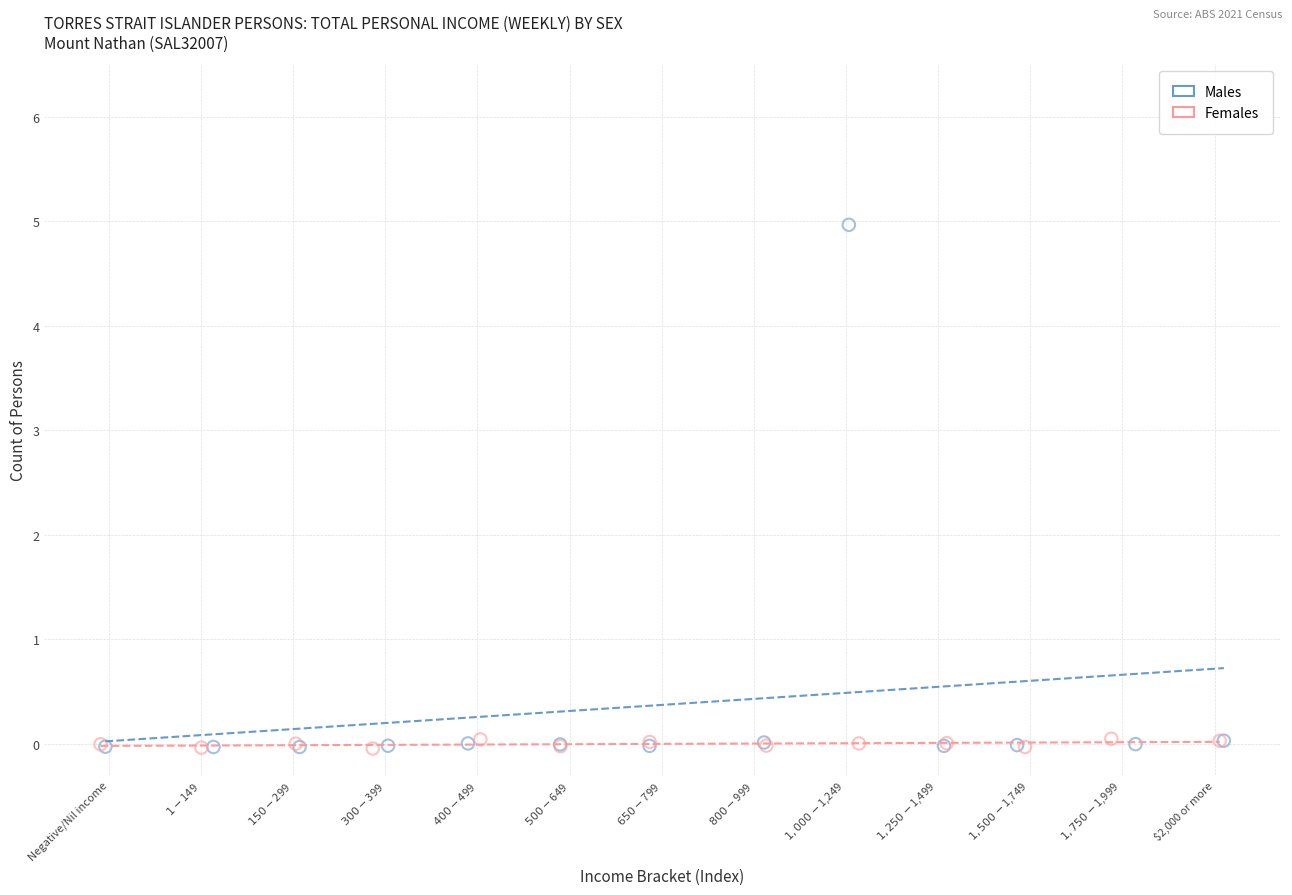

Which series reaches the maximum Y coordinate?

Males